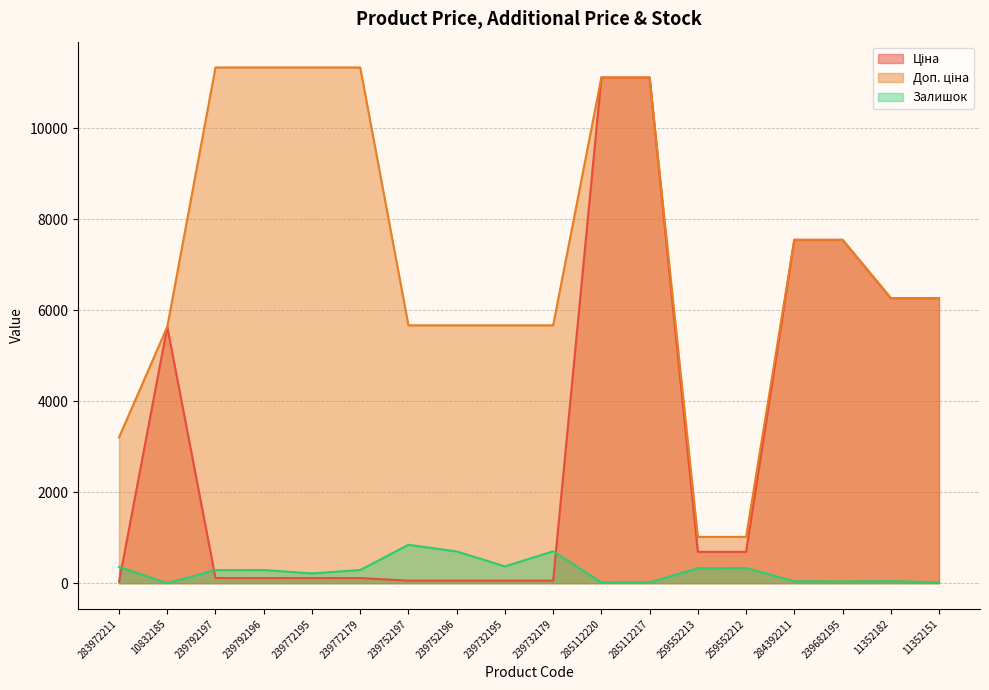

How many data points in Залишок are less than 290?

9